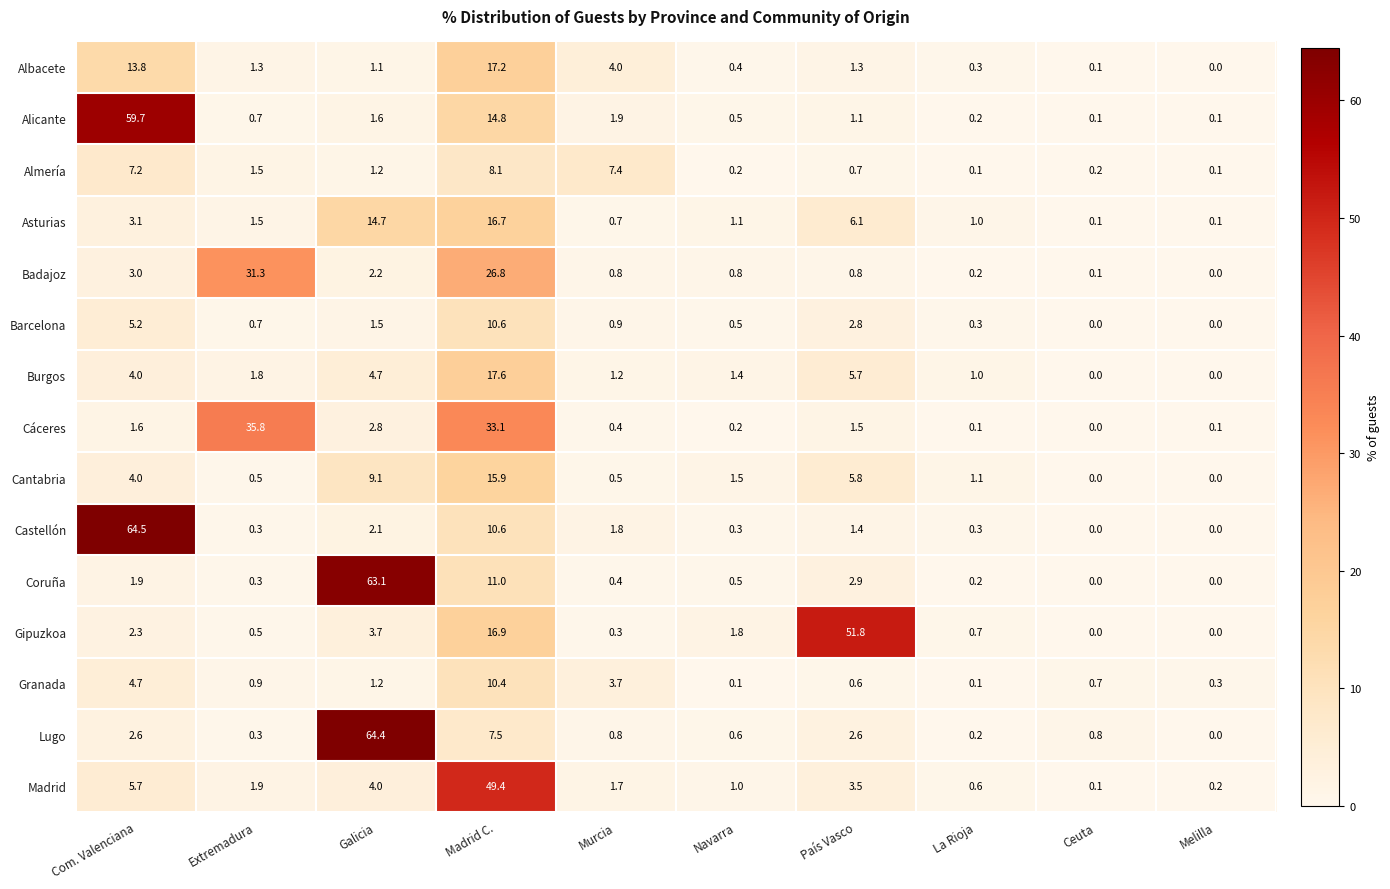

What is the sum of the Barcelona values at Melilla and País Vasco?

2.8